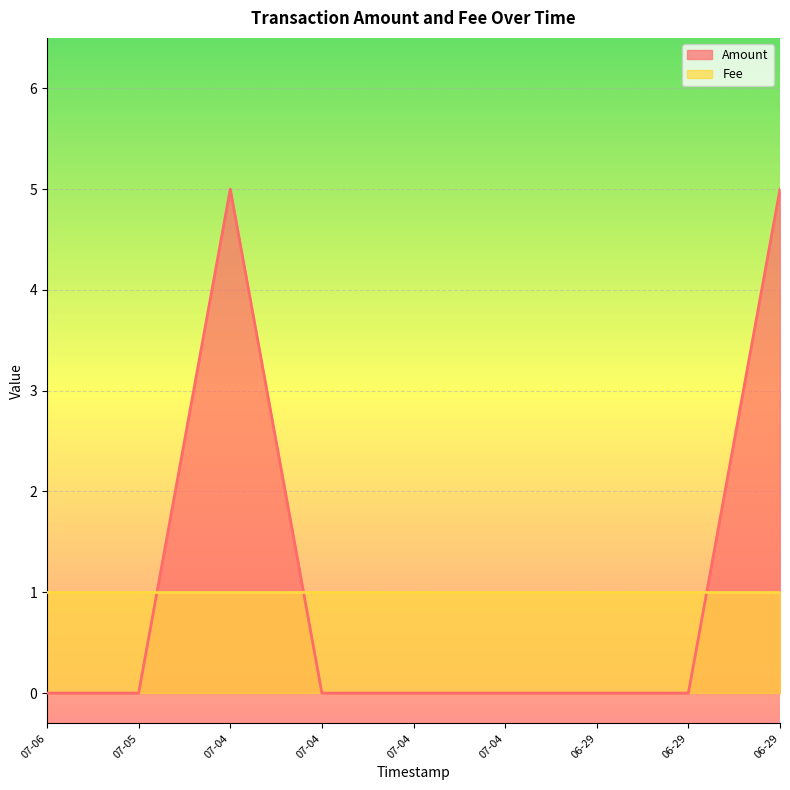

Where is the data nearest to the value 2?

07-06